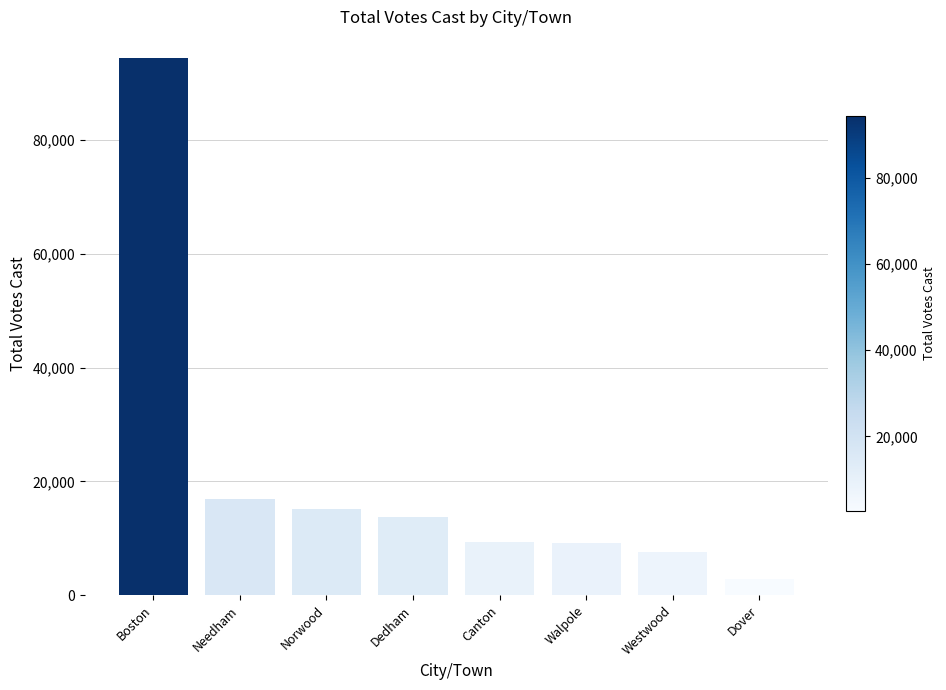

Which has a higher value, Boston or Dover?

Boston